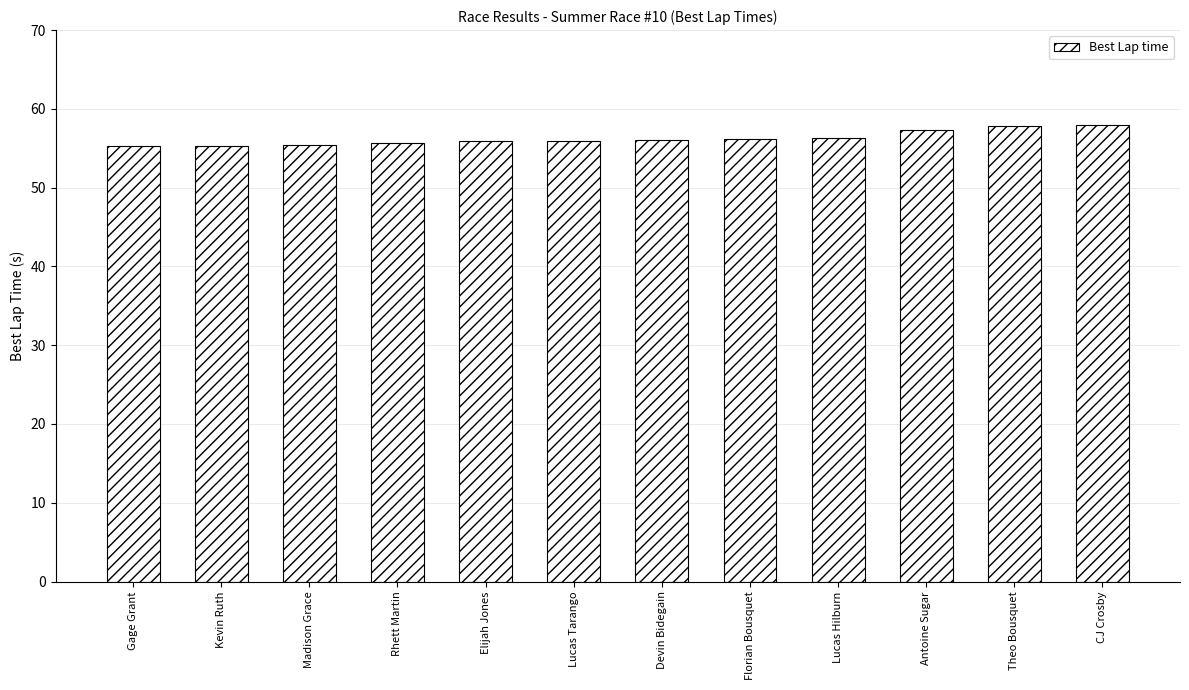

Is it true that the value at Antoine Sugar is 93.5?

False